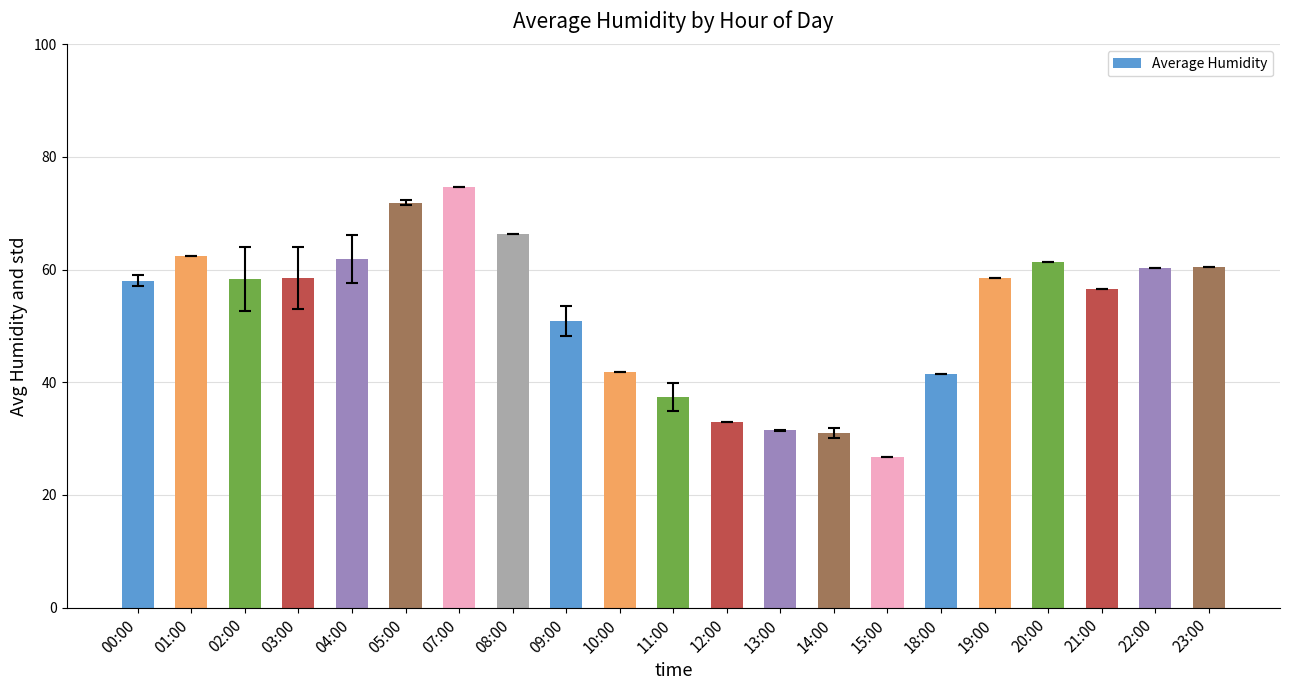

Between 22:00 and 14:00, which is larger?

22:00